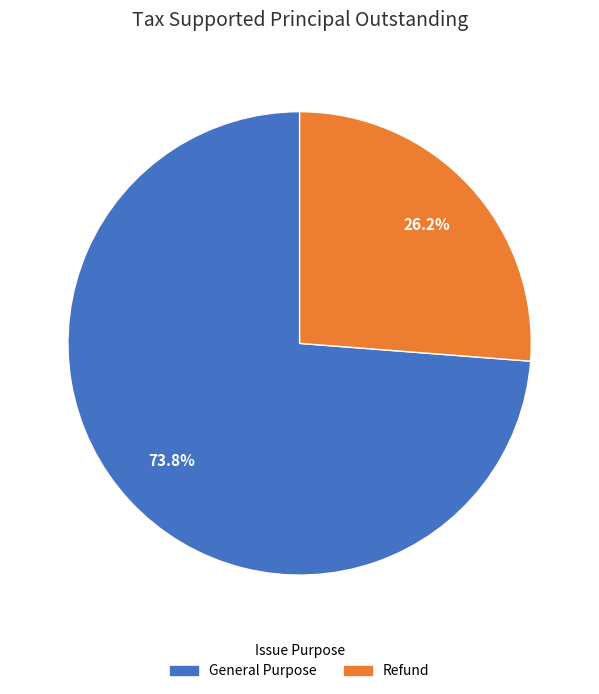

Is it true that General Purpose is 74% of the pie?

True